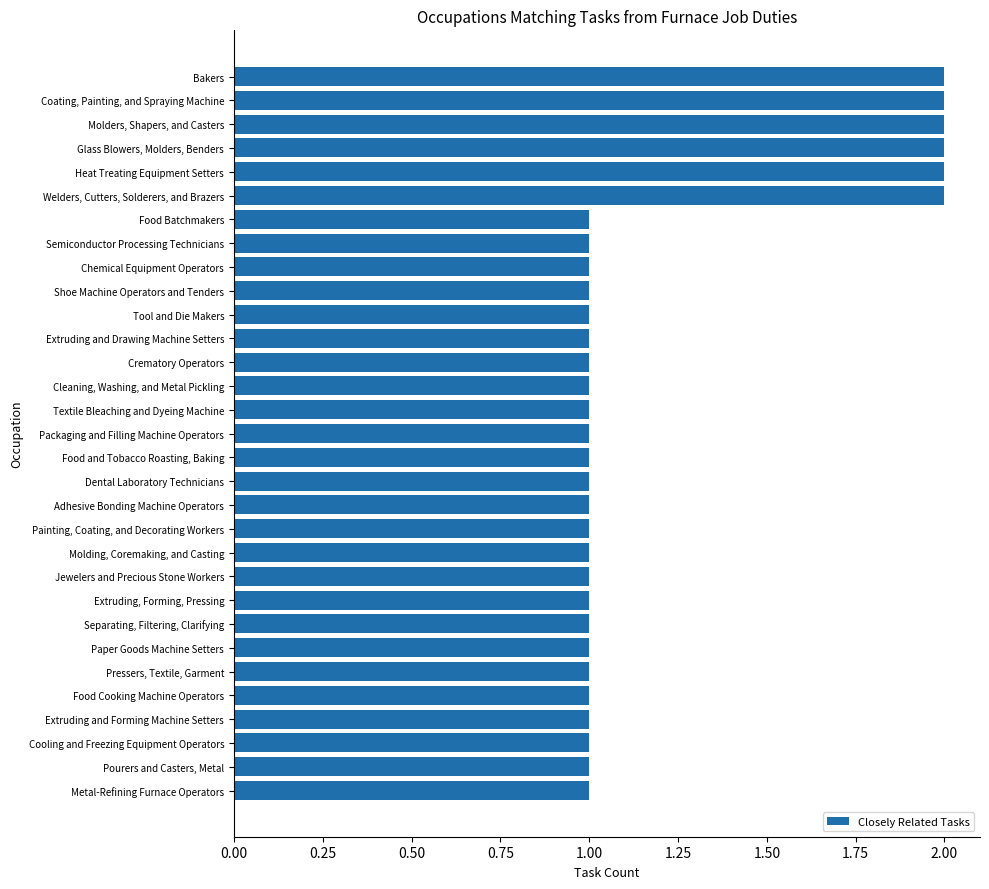

What is the sum of all values?

37